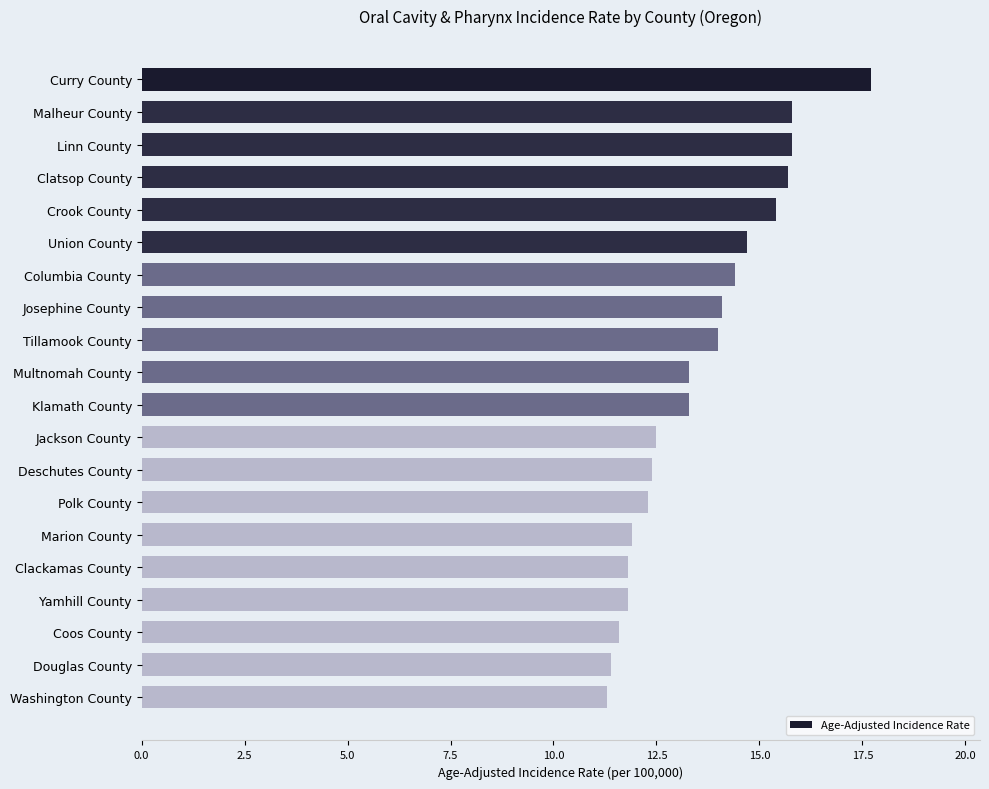

What is the sum of all values?

271.2